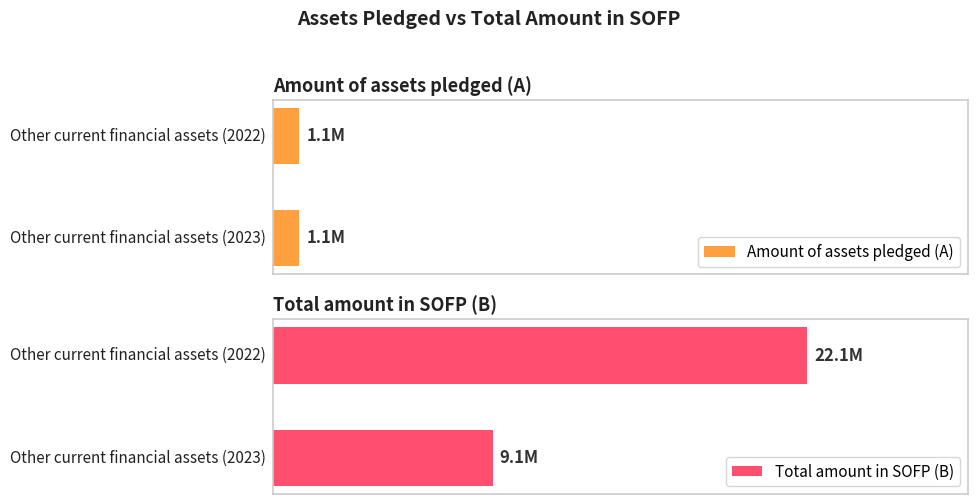

True or false: Amount of assets pledged (A) has a value of 1.1 at Other current financial assets (2022).

True